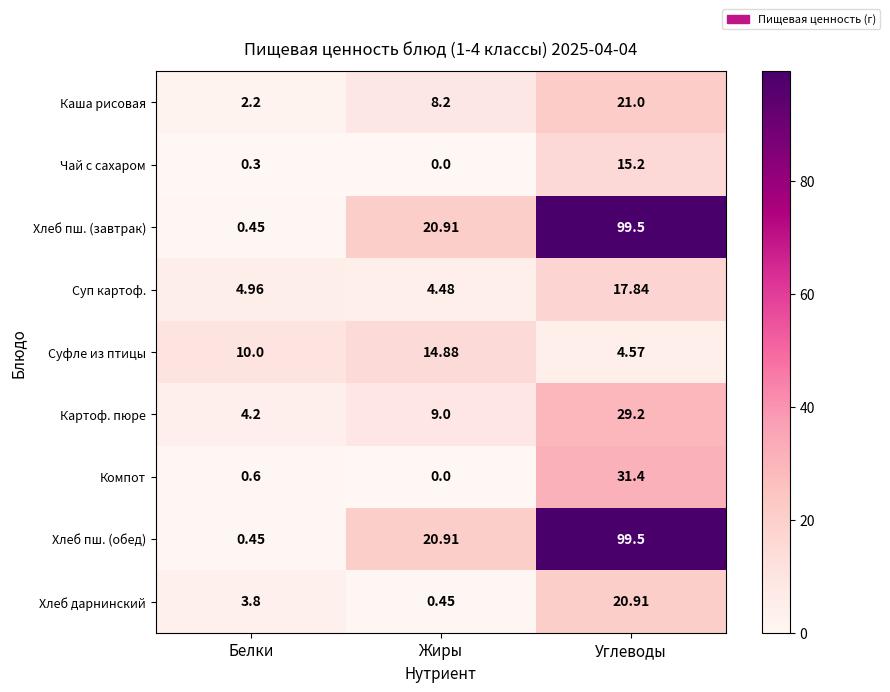

Count the number of categories in the chart.

3